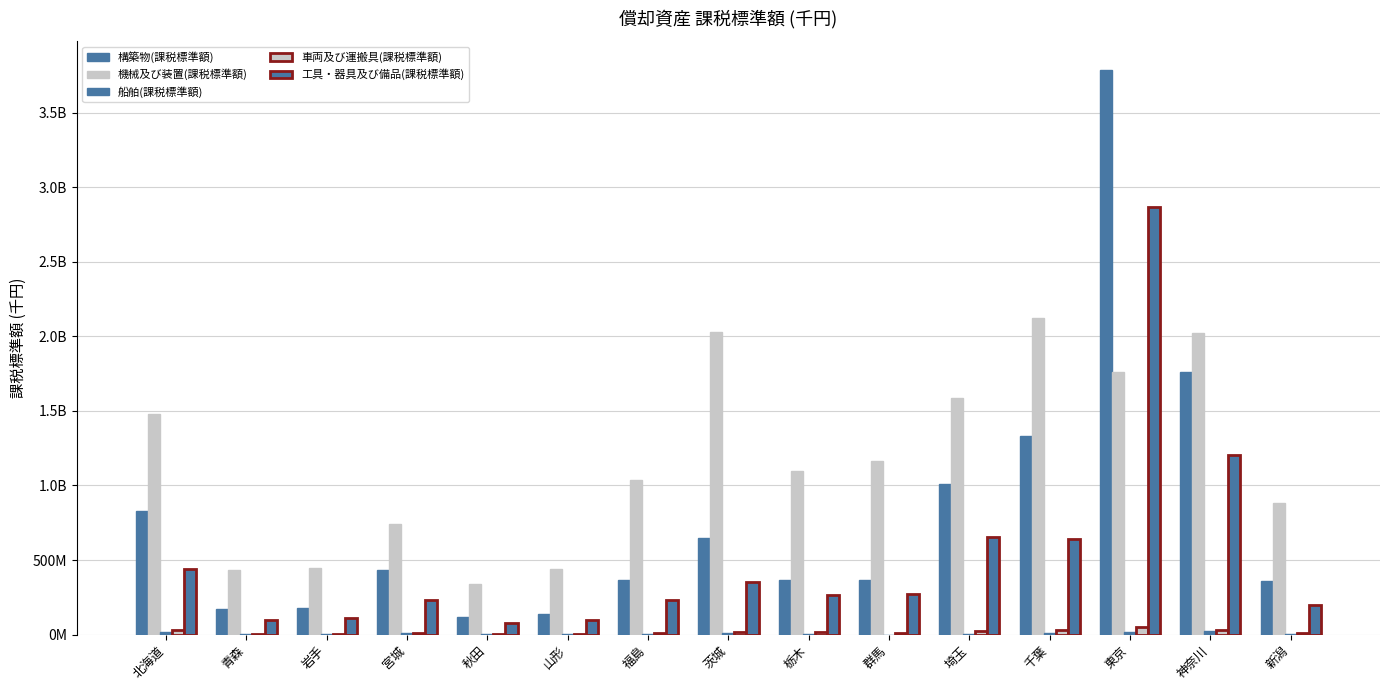

Are the bars grouped side by side (vs. stacked)?

Yes